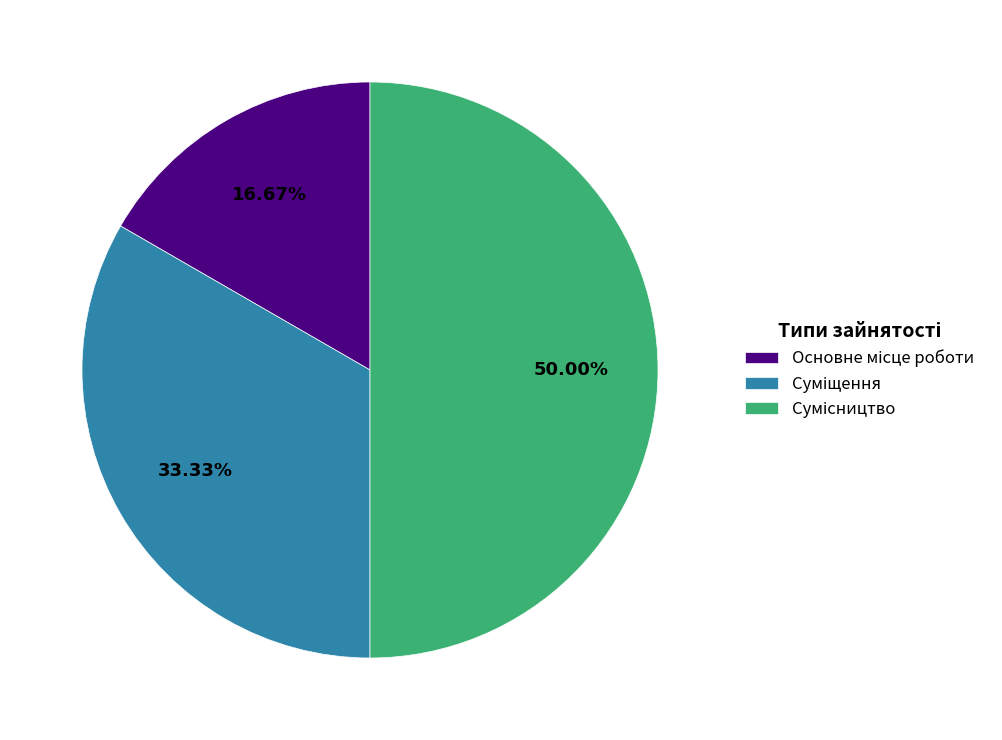

True or false: Основне місце роботи accounts for 5% of the total.

False